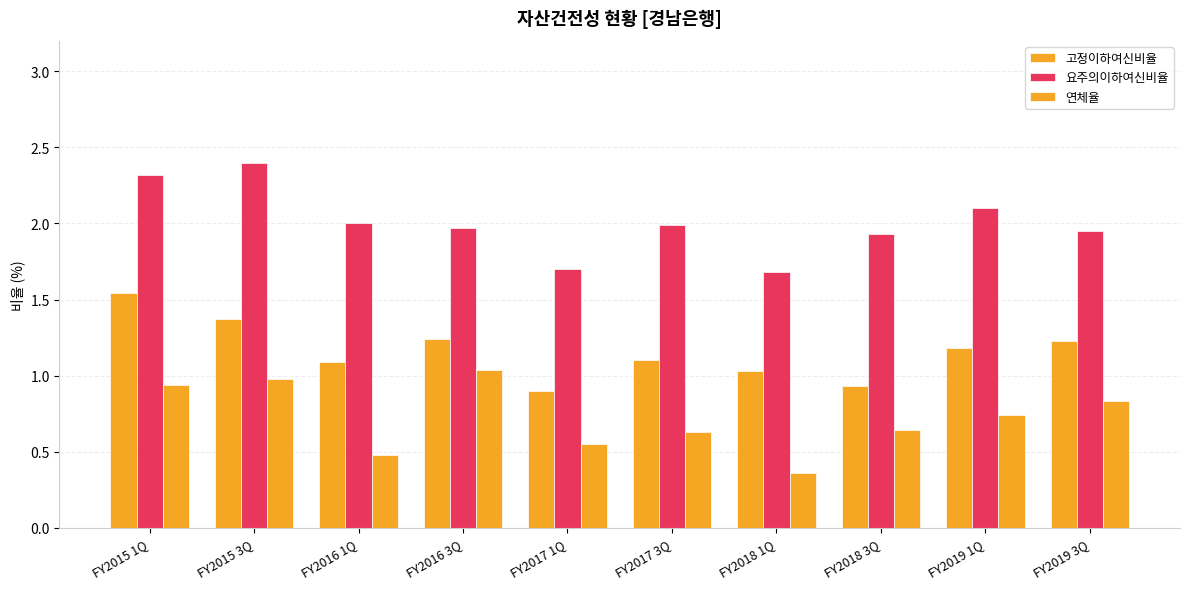

How many bars are there in each group?

3